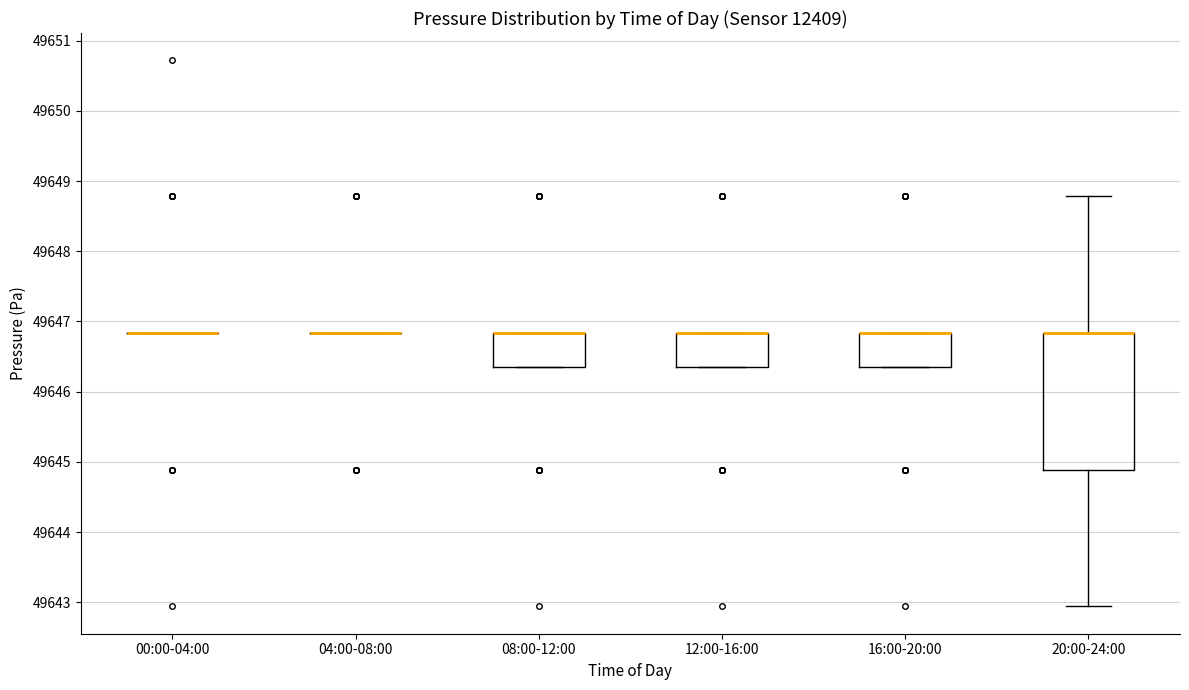

Where is the upper edge of the box for 12:00-16:00 on the y-axis? The values are not printed on the chart, so give them approximately, as read against the axis.

49646.8